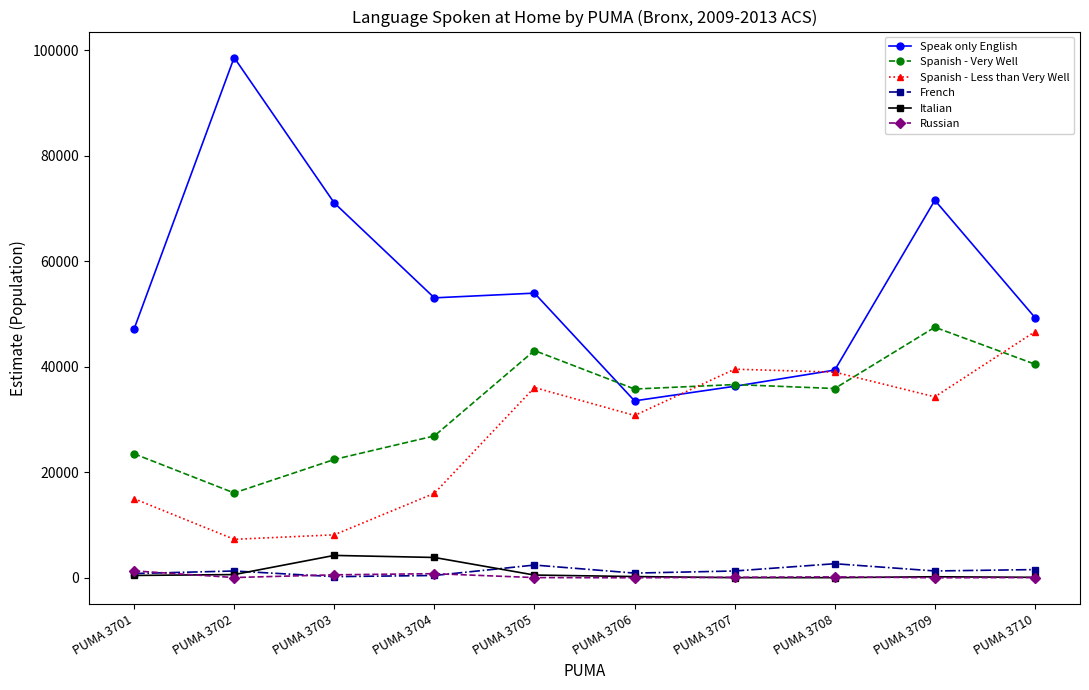

True or false: Spanish - Very Well and Russian intersect in this chart.

False